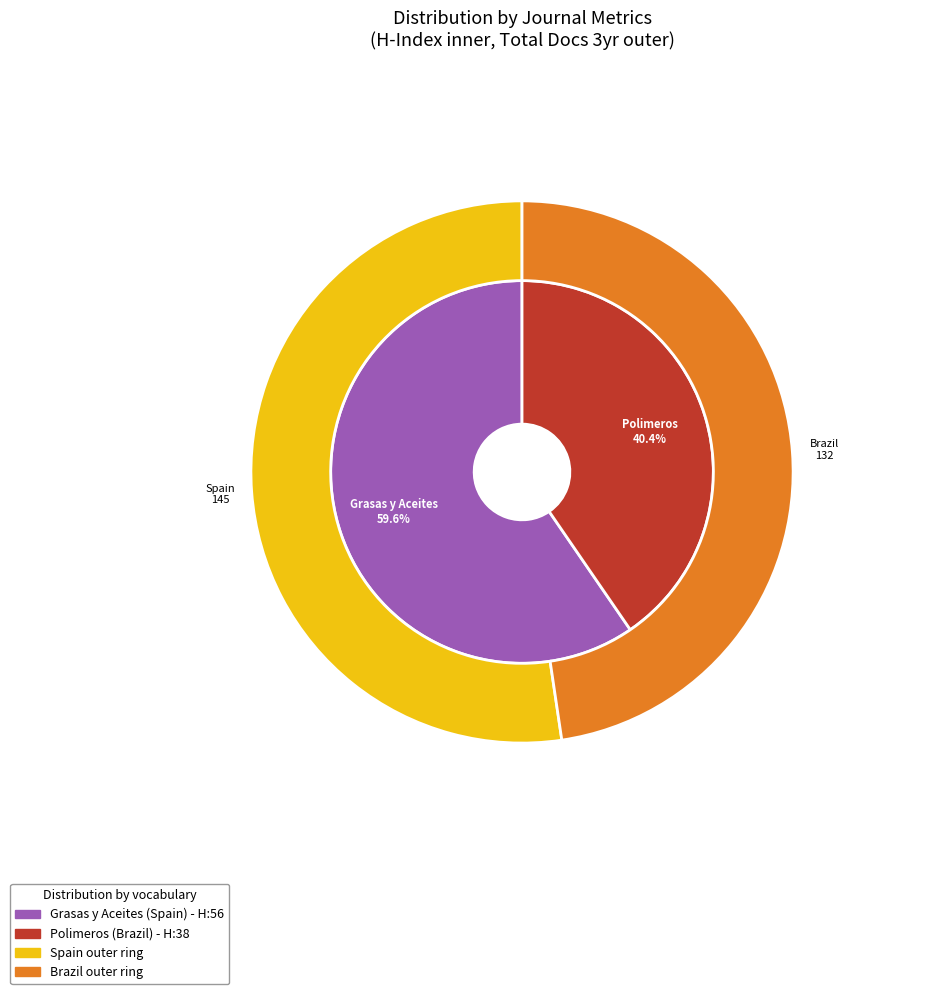

How many slices are in this pie chart?

2